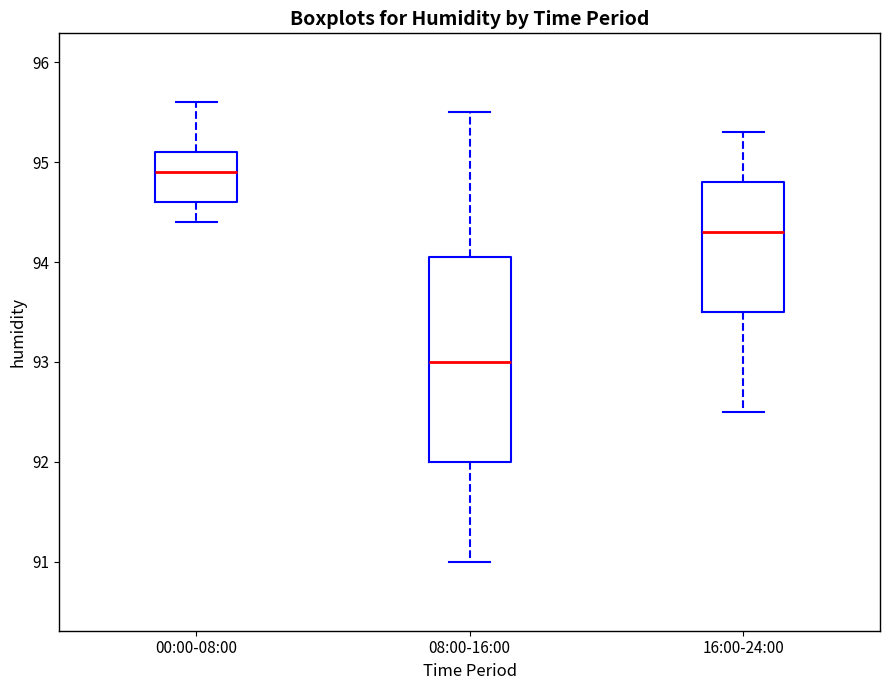

Which box's median line is the highest?

00:00-08:00